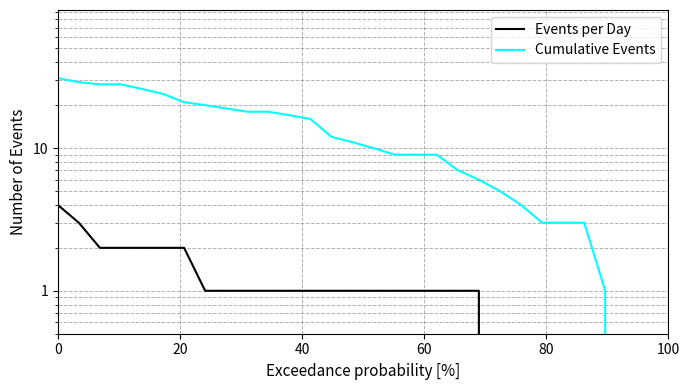

Rank the series at 60 from lowest to highest value.

Events per Day, Cumulative Events